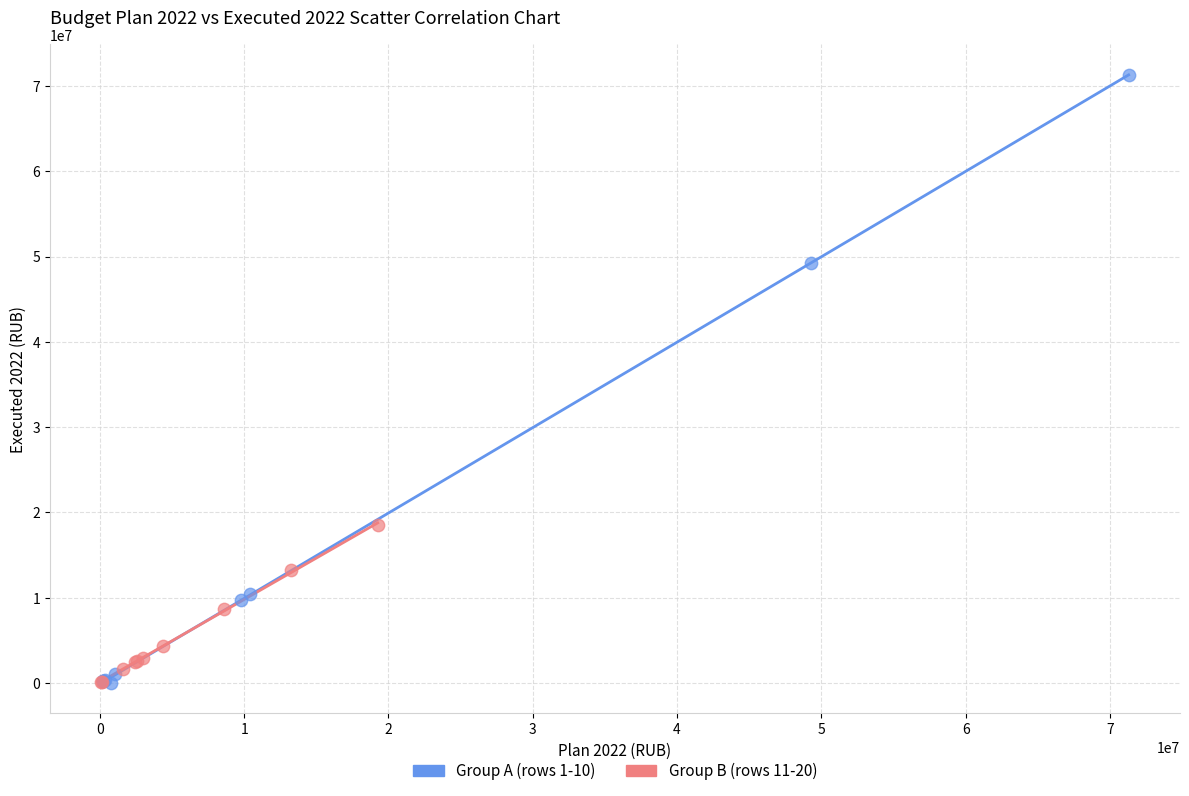

Which series has the largest Y range (max minus min)?

Group A (rows 1-10)